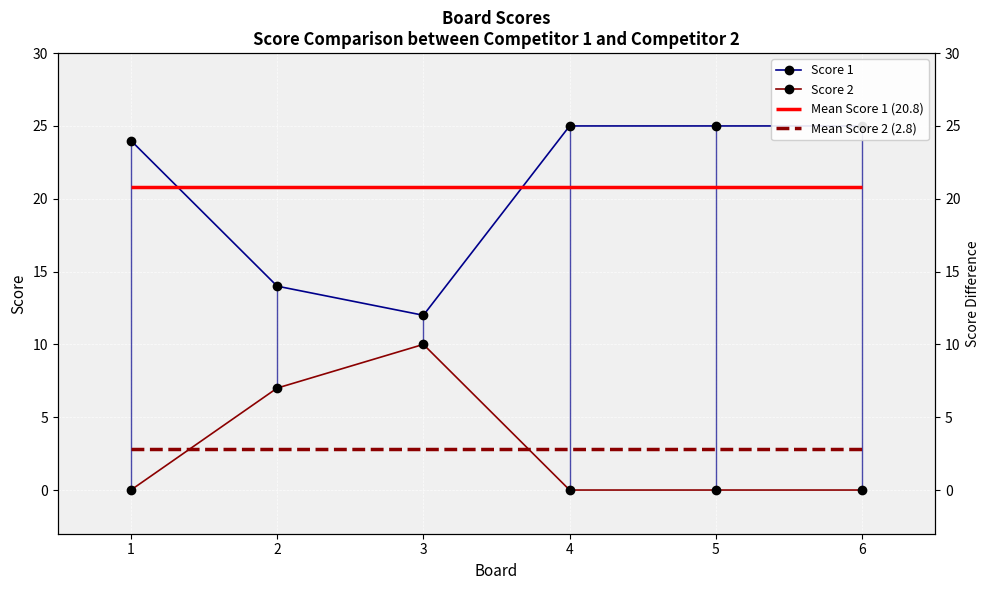

Reading right to left, extract all data points from this chart.

Score 1: 6=25	5=25	4=25	3=12	2=14	1=24
Score 2: 6=0	5=0	4=0	3=10	2=7	1=0